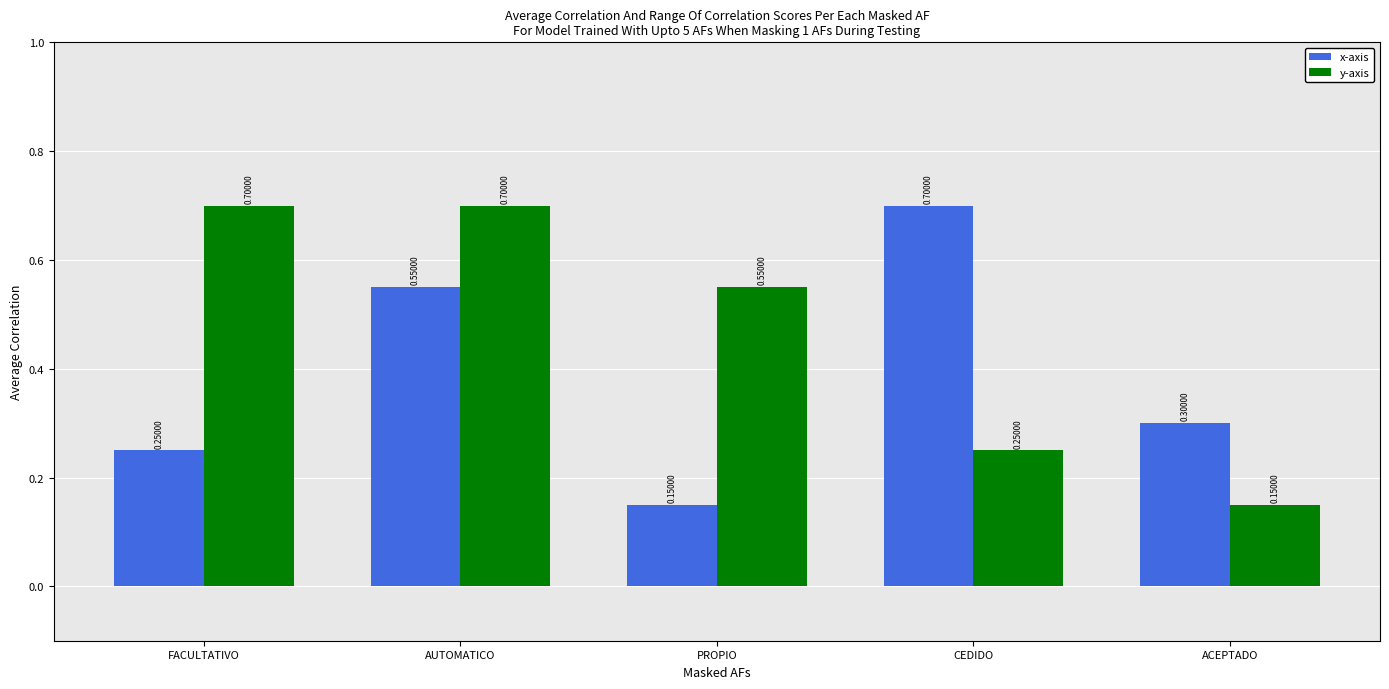

At which label is y-axis closest to 0?

ACEPTADO